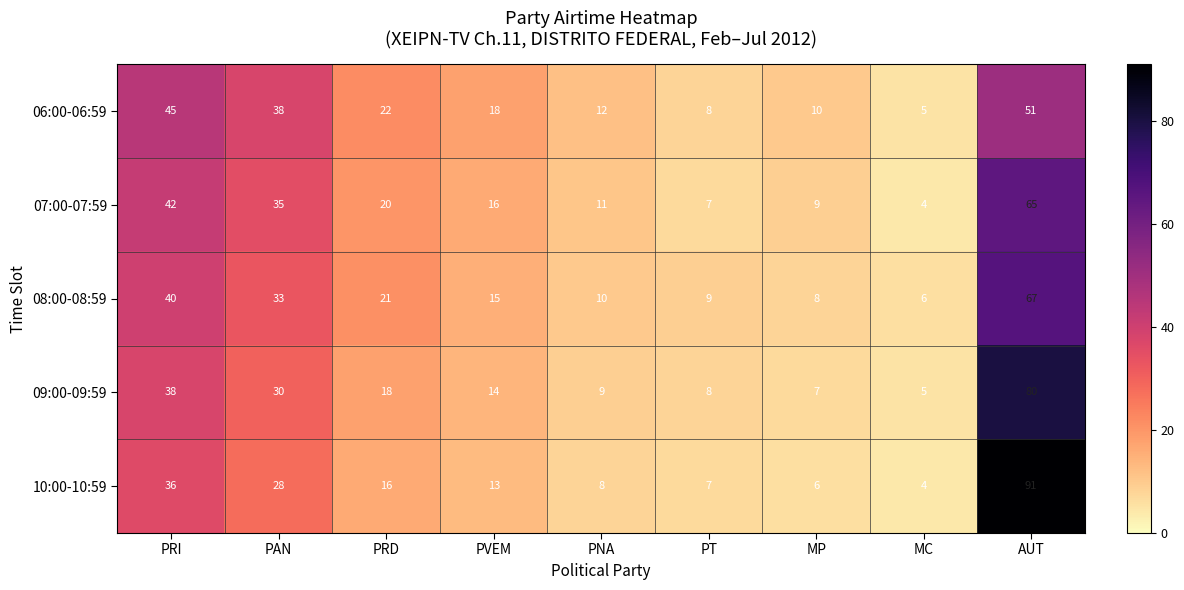

At which label does 07:00-07:59 reach its peak?

AUT